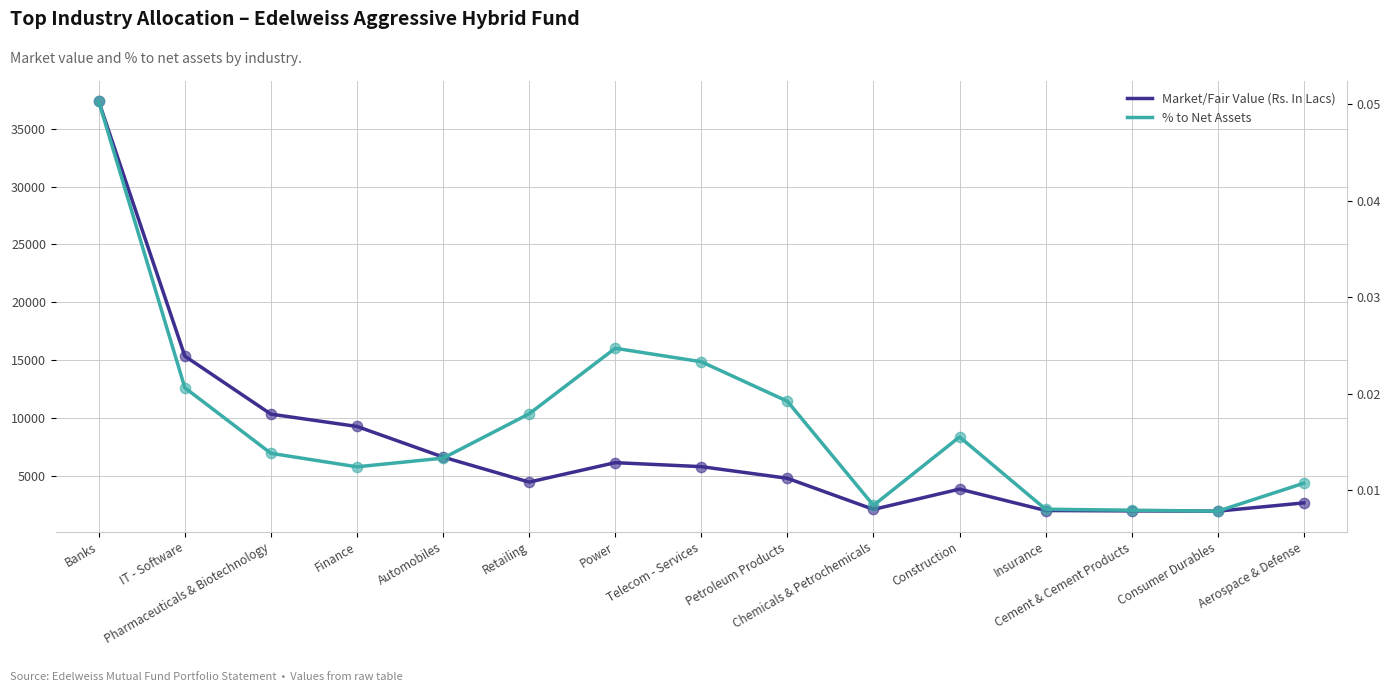

Is the value of Market/Fair Value (Rs. In Lacs) at Insurance greater than the value of % to Net Assets at Cement & Cement Products?

Yes